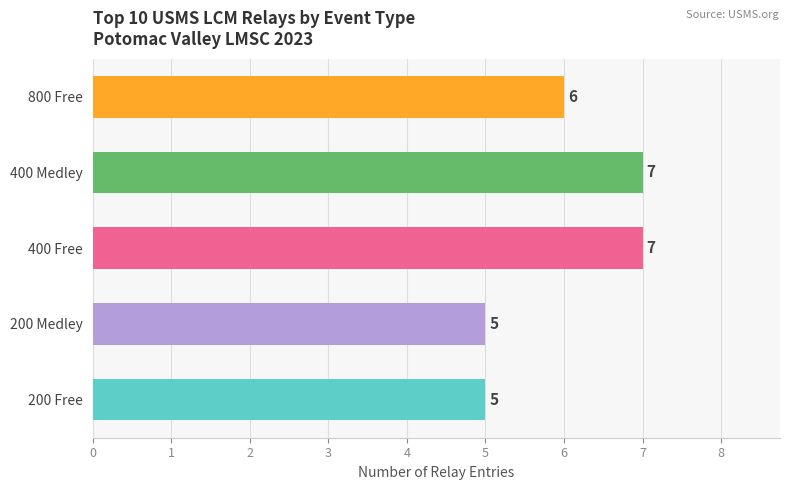

Are the bars grouped side by side (vs. stacked)?

No